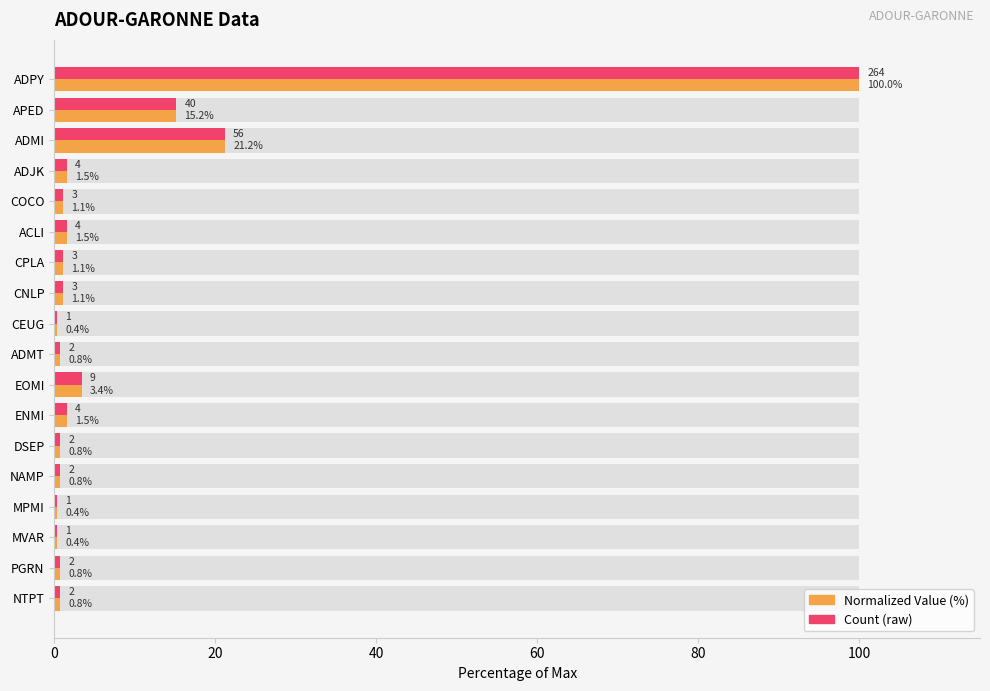

What position from the left is NTPT?

18